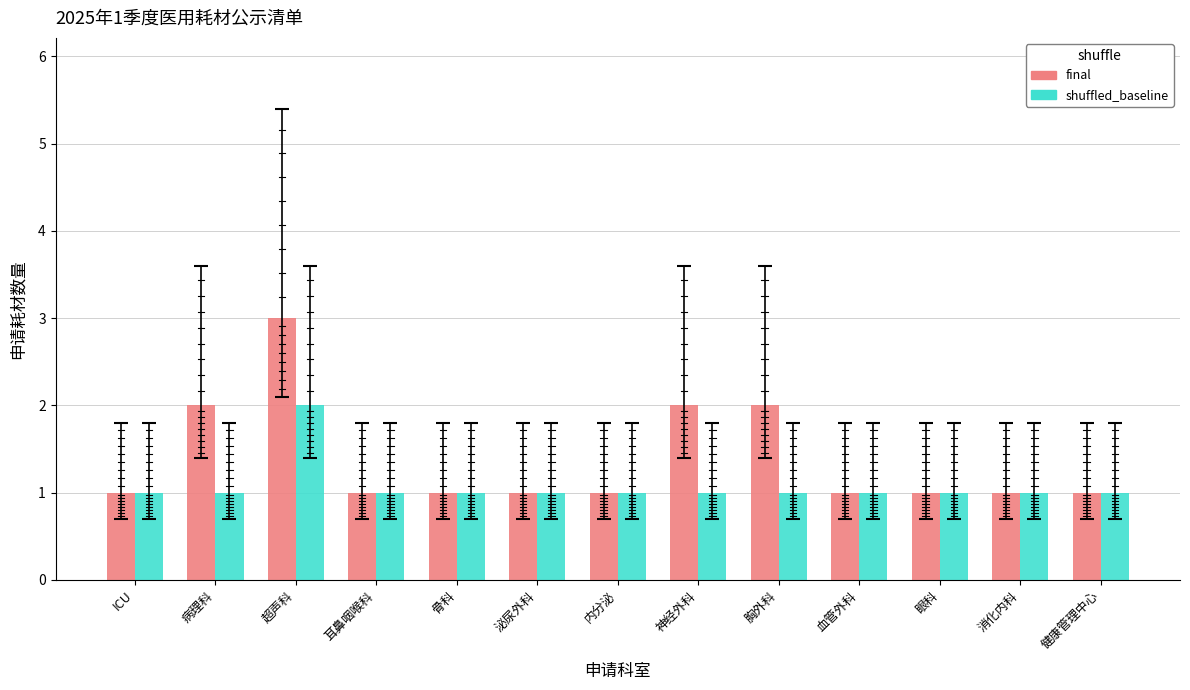

Reading left to right, transcribe all the data shown in this chart.

final: ICU=1	病理科=2	超声科=3	耳鼻咽喉科=1	骨科=1	泌尿外科=1	内分泌=1	神经外科=2	胸外科=2	血管外科=1	眼科=1	消化内科=1	健康管理中心=1
shuffled_baseline: ICU=1	病理科=1	超声科=2	耳鼻咽喉科=1	骨科=1	泌尿外科=1	内分泌=1	神经外科=1	胸外科=1	血管外科=1	眼科=1	消化内科=1	健康管理中心=1